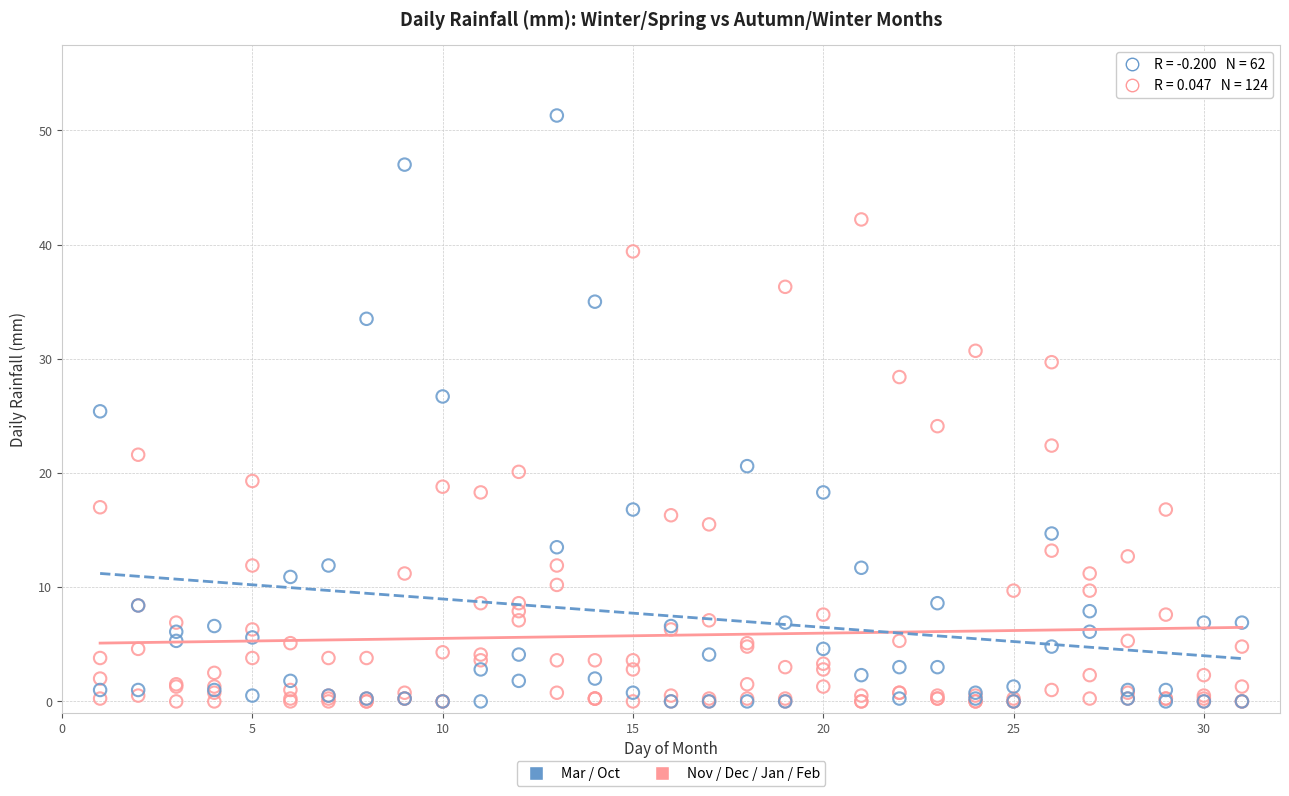

What are all the series names shown in the legend?

Mar / Oct, Nov / Dec / Jan / Feb